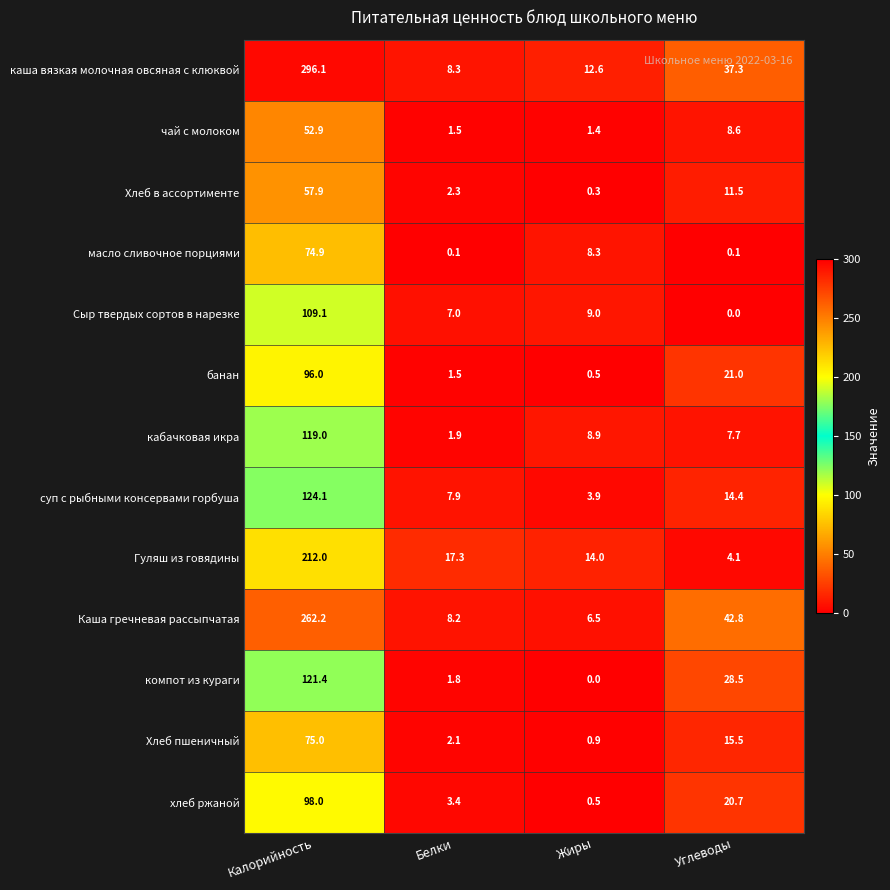

The чай с молоком series shows 8.6 at Углеводы. True or false?

True